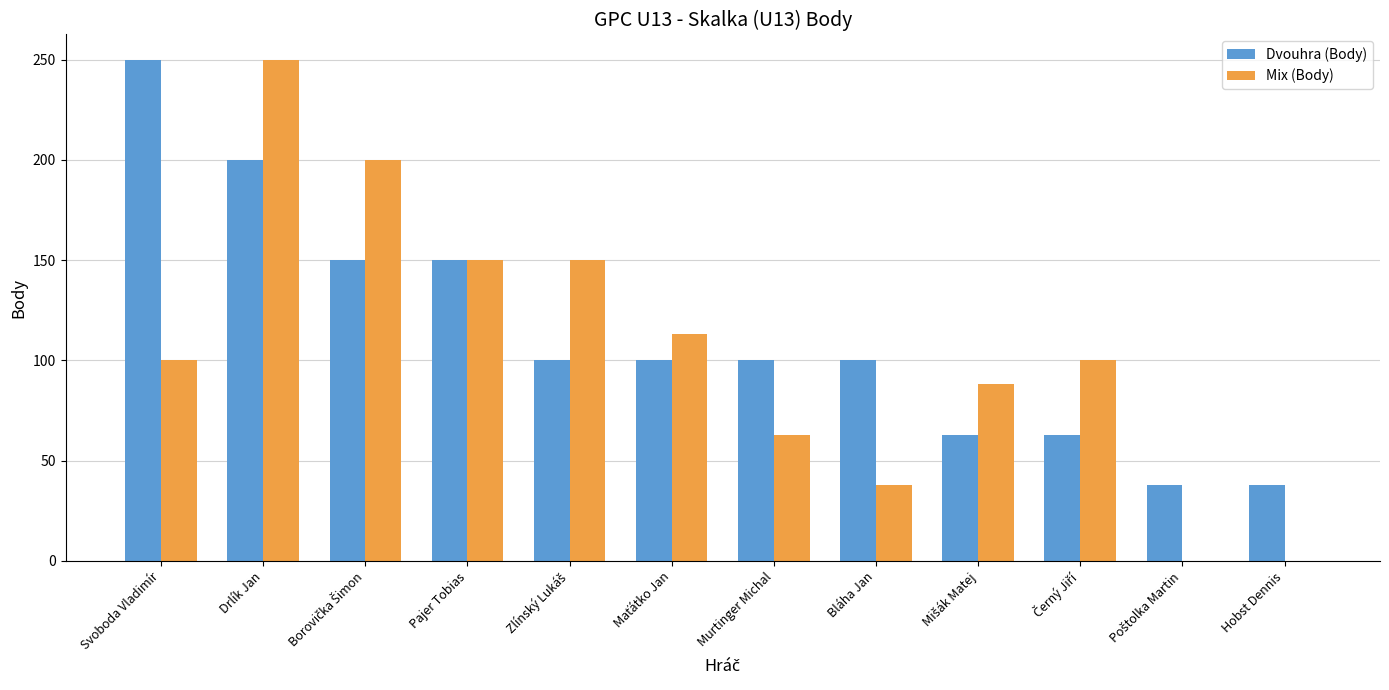

What is the sum of all Dvouhra (Body) values?

1352